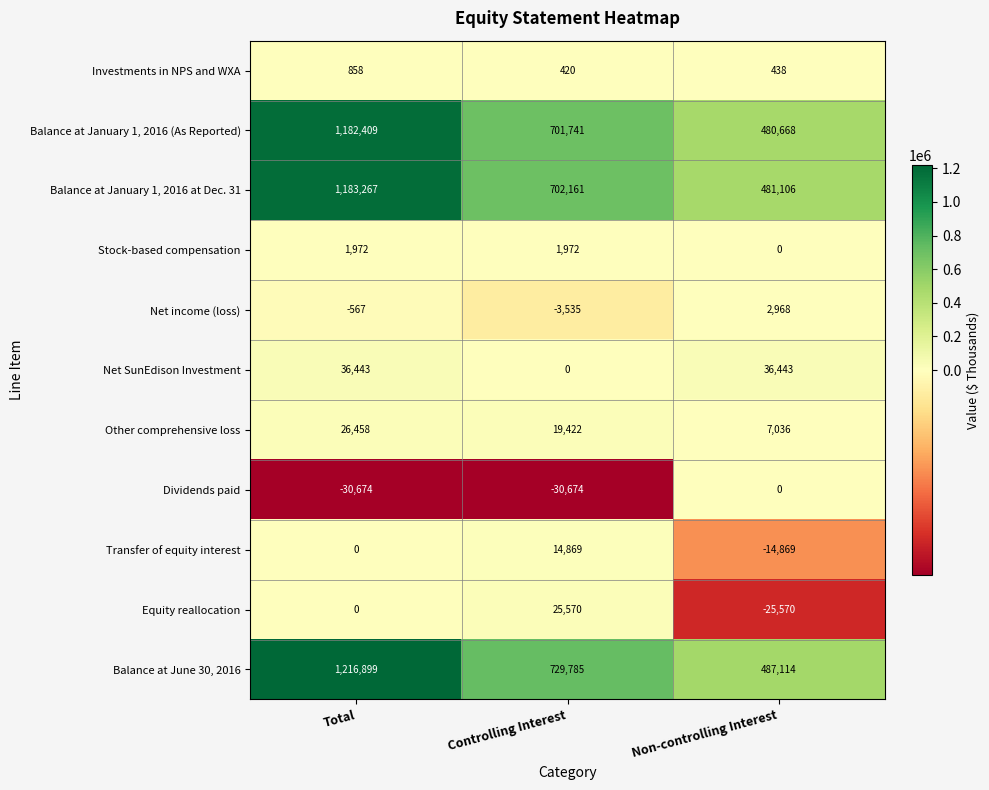

The Dividends paid series shows -41731 at Total. True or false?

False